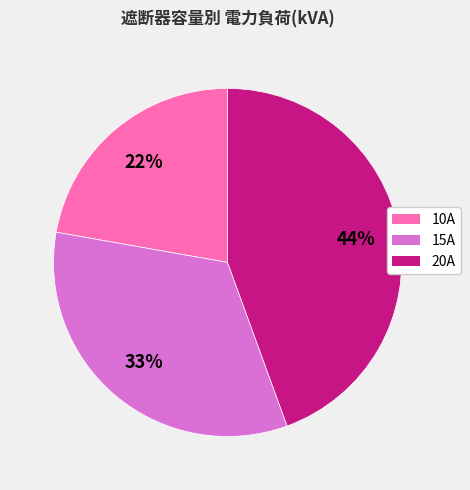

Is there any slice that represents more than half of the pie?

No